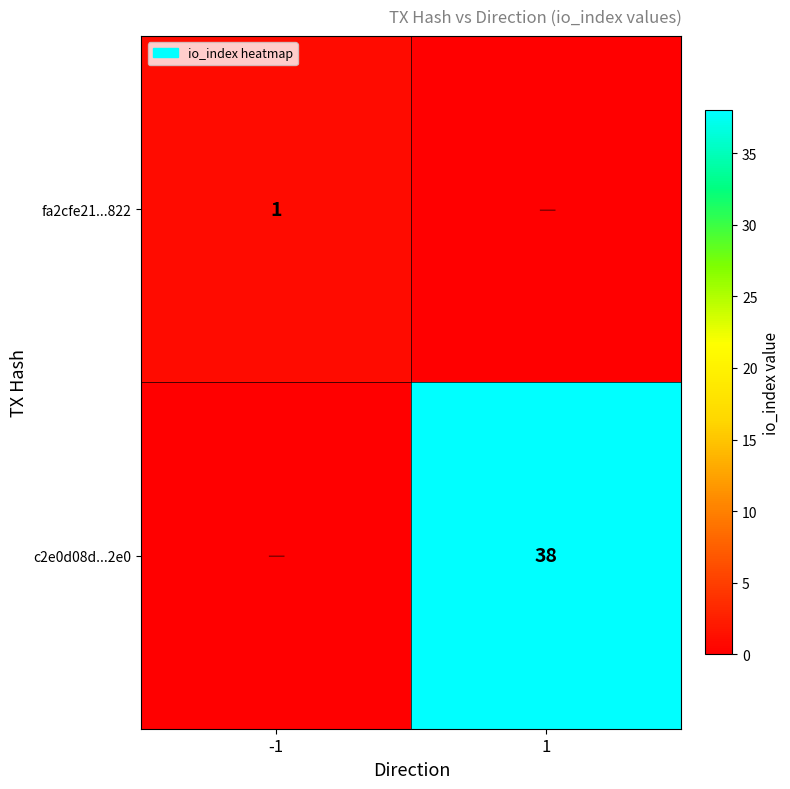

True or false: c2e0d08d...2e0 has a value of 38 at 1.

True